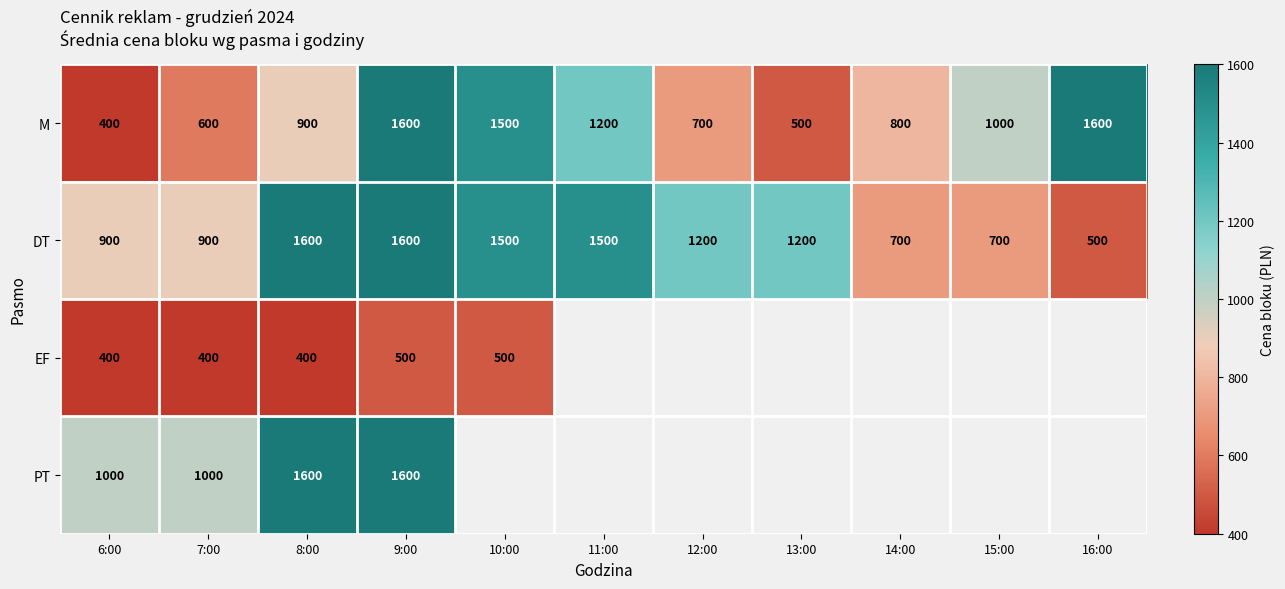

What is the total value across all series at 6:00?

2700